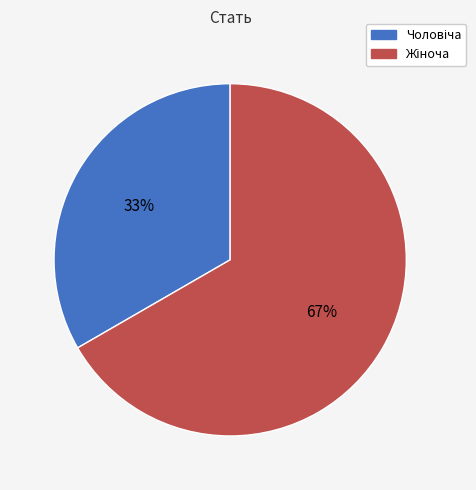

Is there any slice that represents more than half of the pie?

Yes